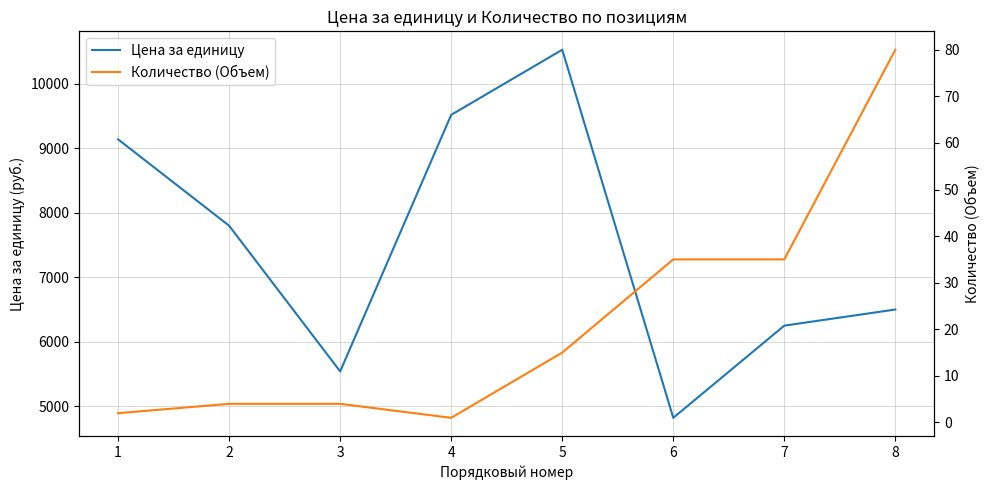

Rank the series by their average value, from highest to lowest.

Цена за единицу, Количество (Объем)